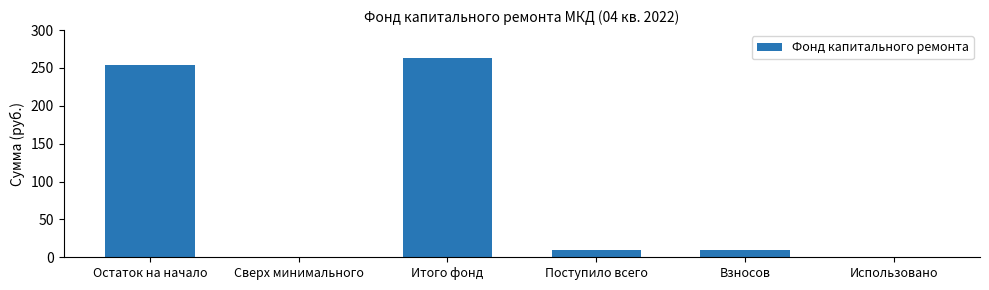

The chart shows a value of 9.6 at Взносов. True or false?

True